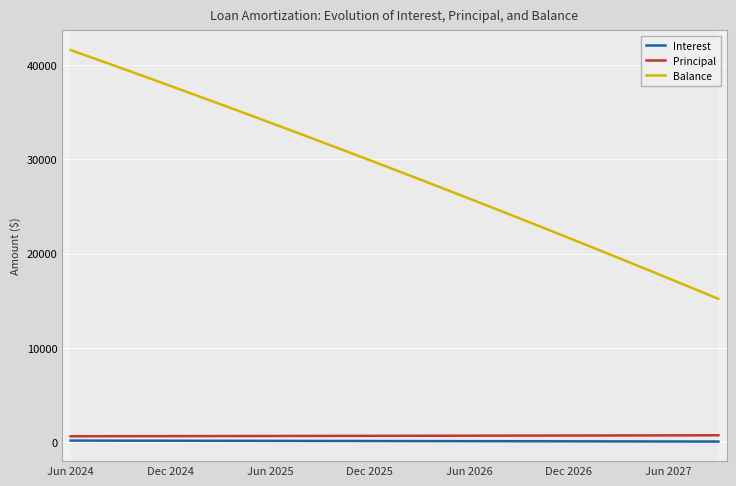

How many categories are shown in the chart?

40